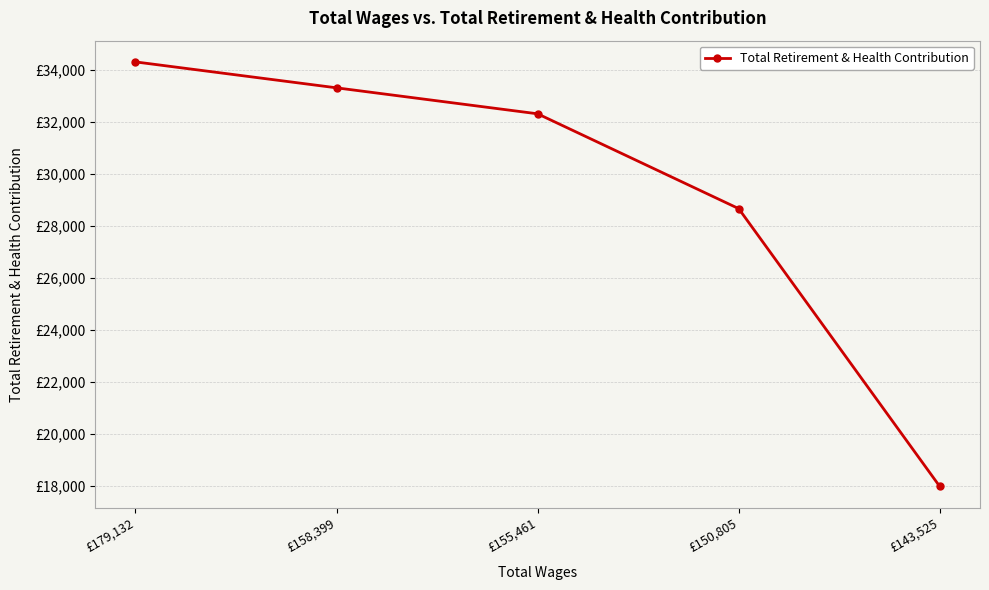

What is the difference between the values at £150,805 and £179,132?

5653